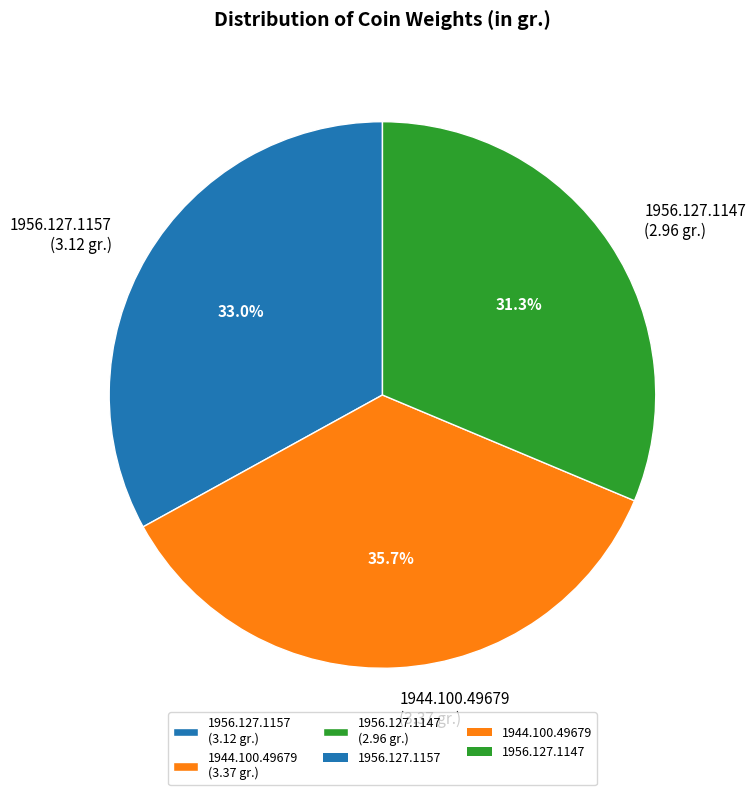

The 1944.100.49679 slice represents 36% of the pie. True or false?

True